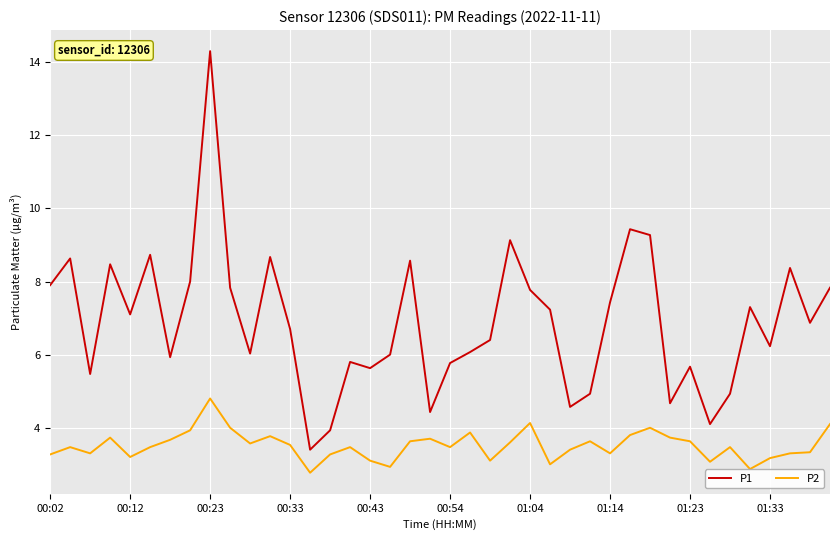

What are all the series names shown in the legend?

P1, P2